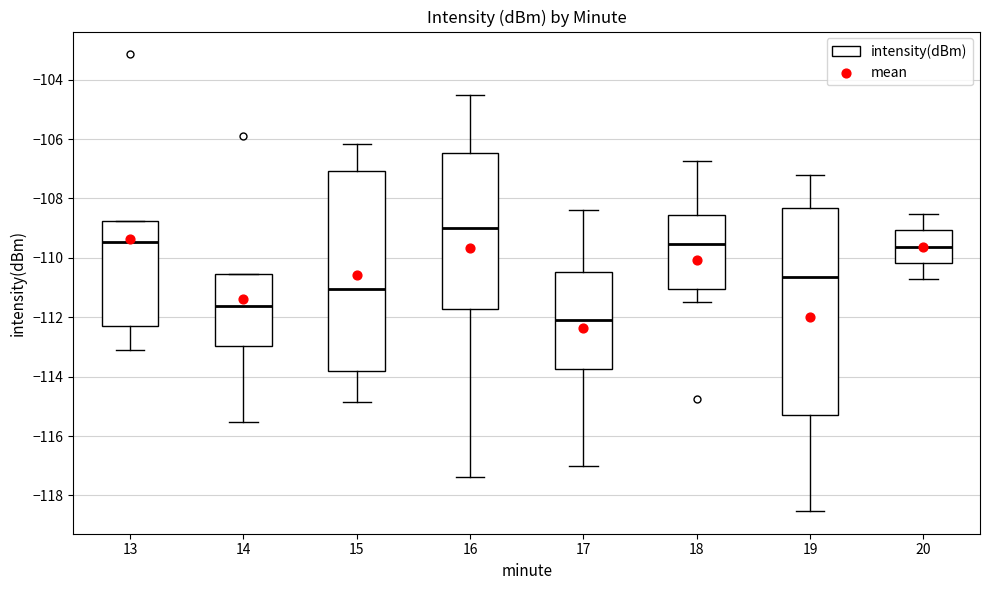

Reading left to right, read every box against the y-axis: the position of its median line, the range the box covers, and the ends of its whiskers. The values are not printed on the chart, so give them approximately, as read against the axis.

13: median -109.4, box -112.2 to -108.8, whiskers -113.0 to -108.8
14: median -111.6, box -113.0 to -110.6, whiskers -115.6 to -110.6
15: median -111.0, box -113.8 to -107.0, whiskers -114.8 to -106.2
16: median -109.0, box -111.8 to -106.4, whiskers -117.4 to -104.6
17: median -112.0, box -113.8 to -110.4, whiskers -117.0 to -108.4
18: median -109.6, box -111.0 to -108.6, whiskers -111.4 to -106.8
19: median -110.6, box -115.2 to -108.4, whiskers -118.6 to -107.2
20: median -109.6, box -110.2 to -109.0, whiskers -110.8 to -108.6